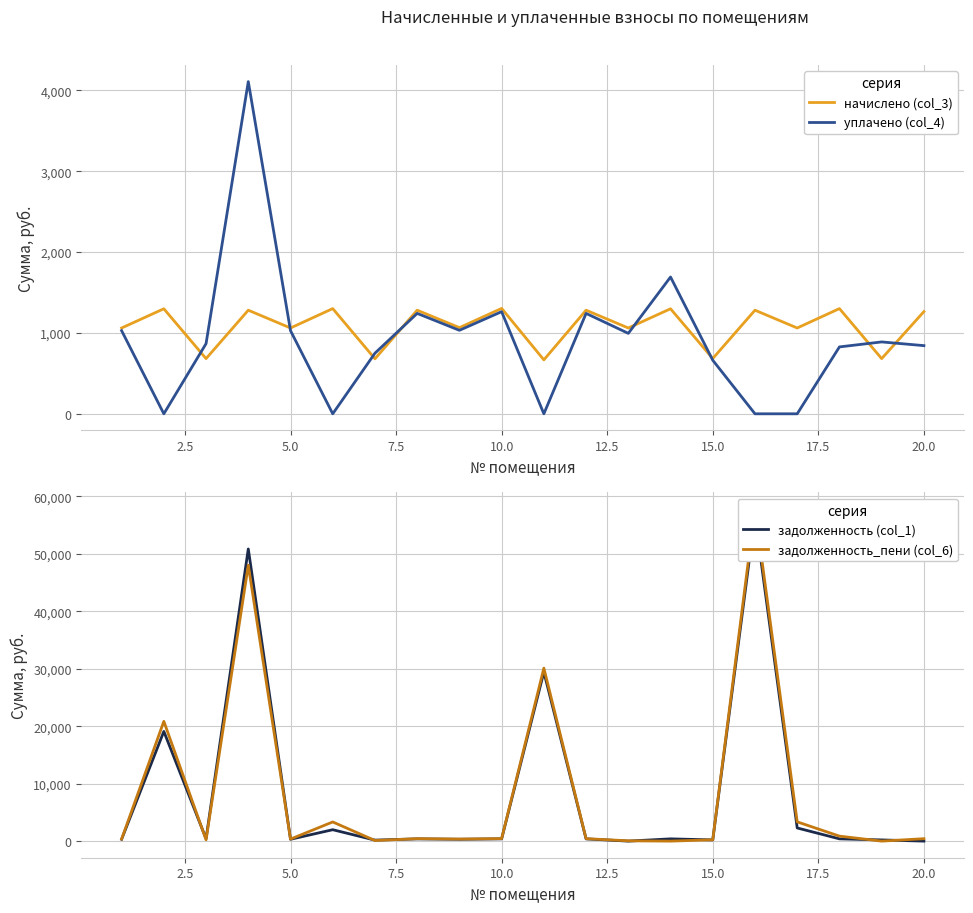

At how many categories does at least one series exceed 20832?

4